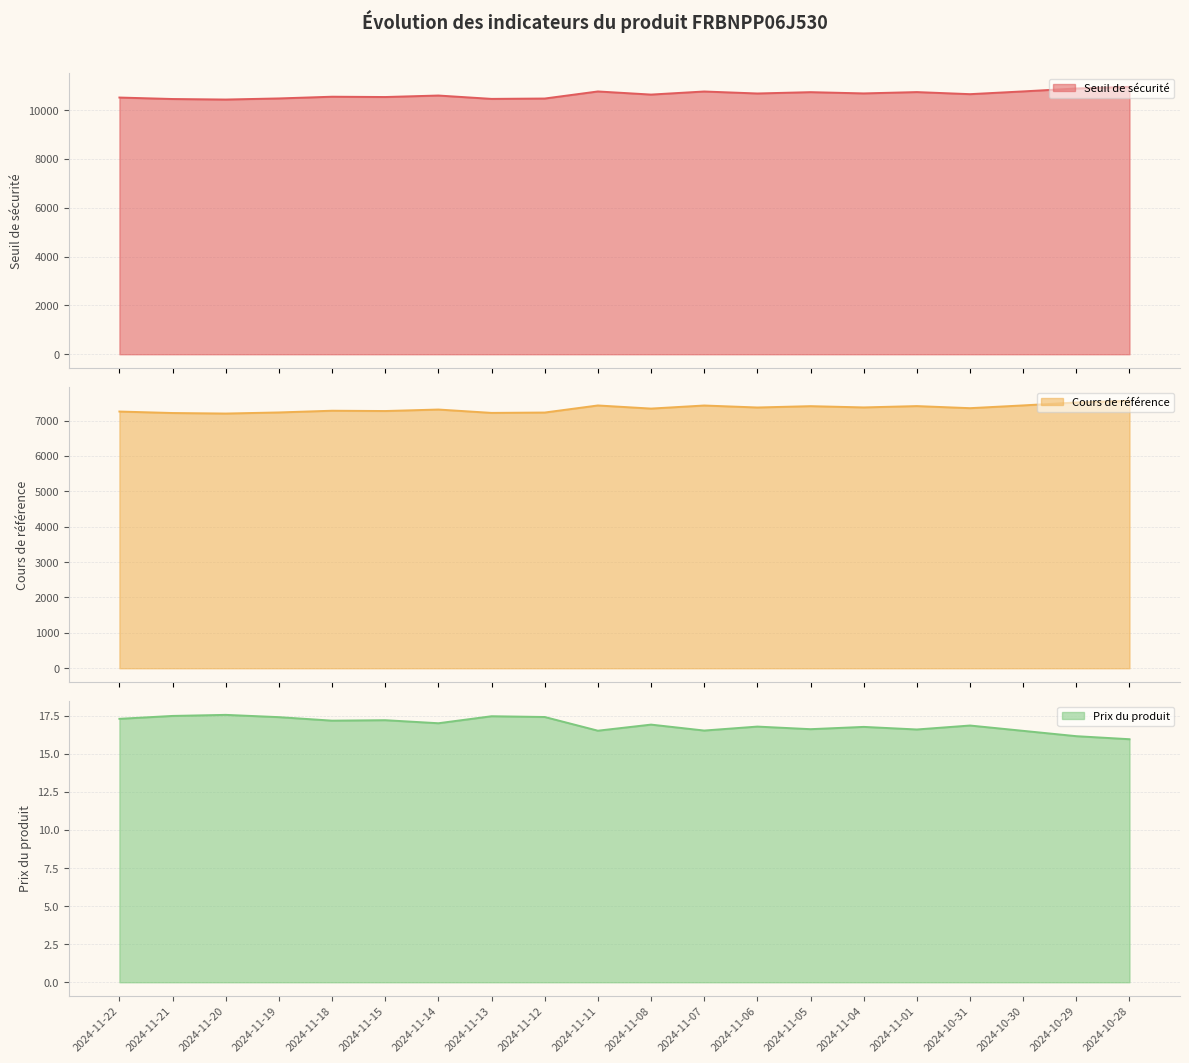

The value of Seuil de sécurité at 2024-11-08 is 10641.1. True or false?

True